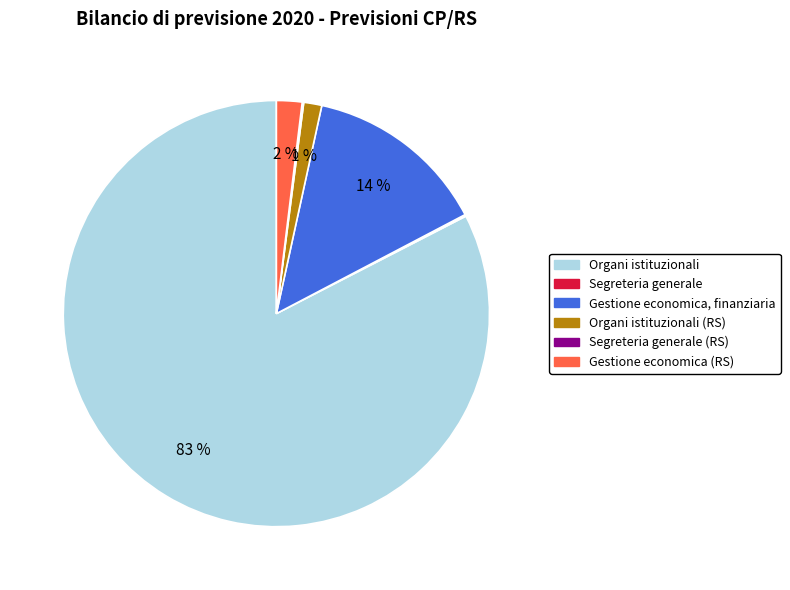

To the nearest percent, what is the average slice percentage?

17%